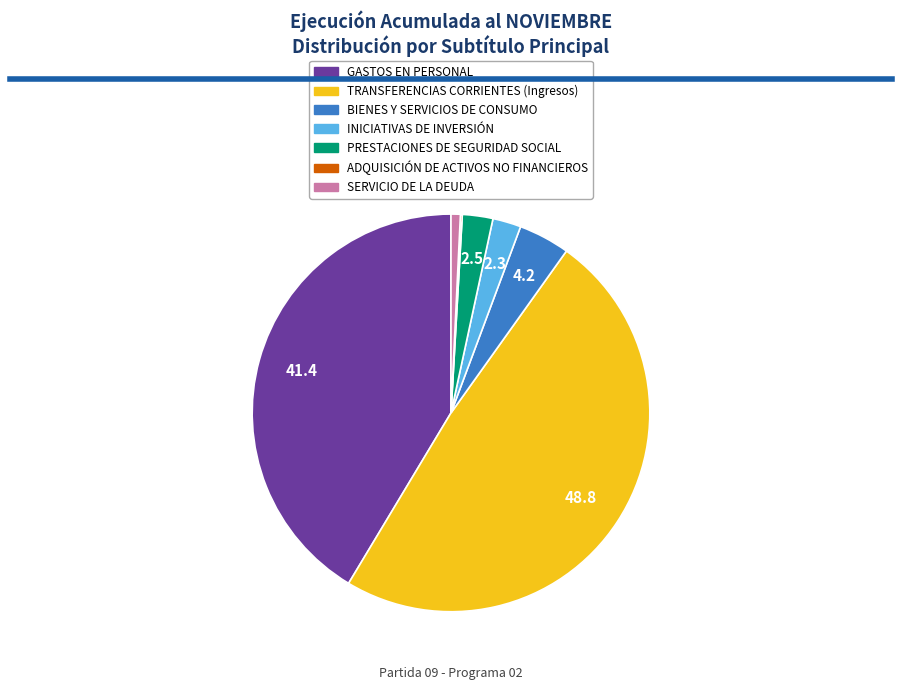

What is the largest slice in the pie chart?

TRANSFERENCIAS CORRIENTES (Ingresos)